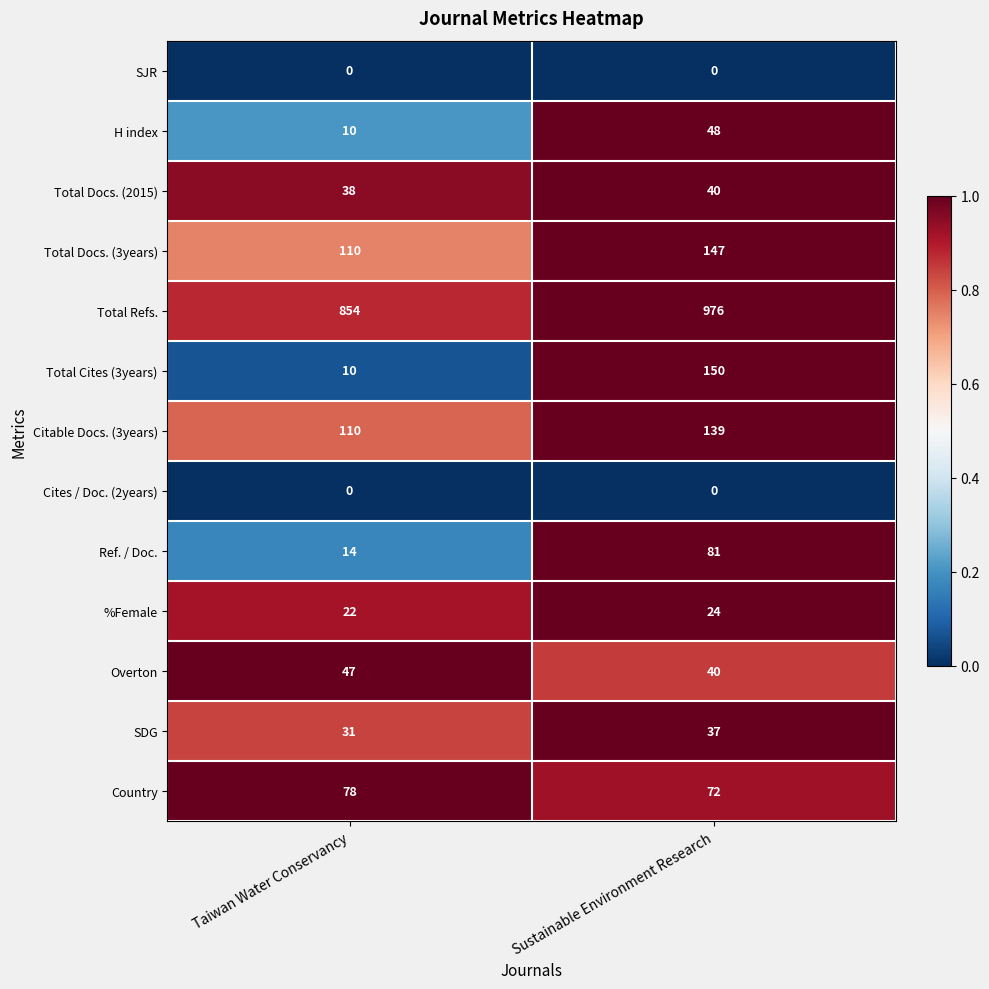

At which label does Citable Docs. (3years) reach its peak?

Sustainable Environment Research